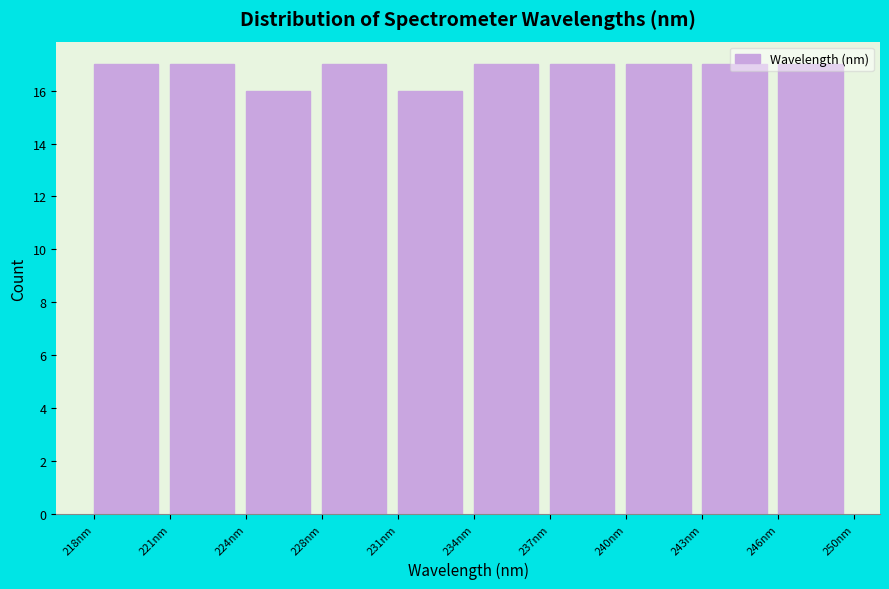

What position from the left is 221nm?

2